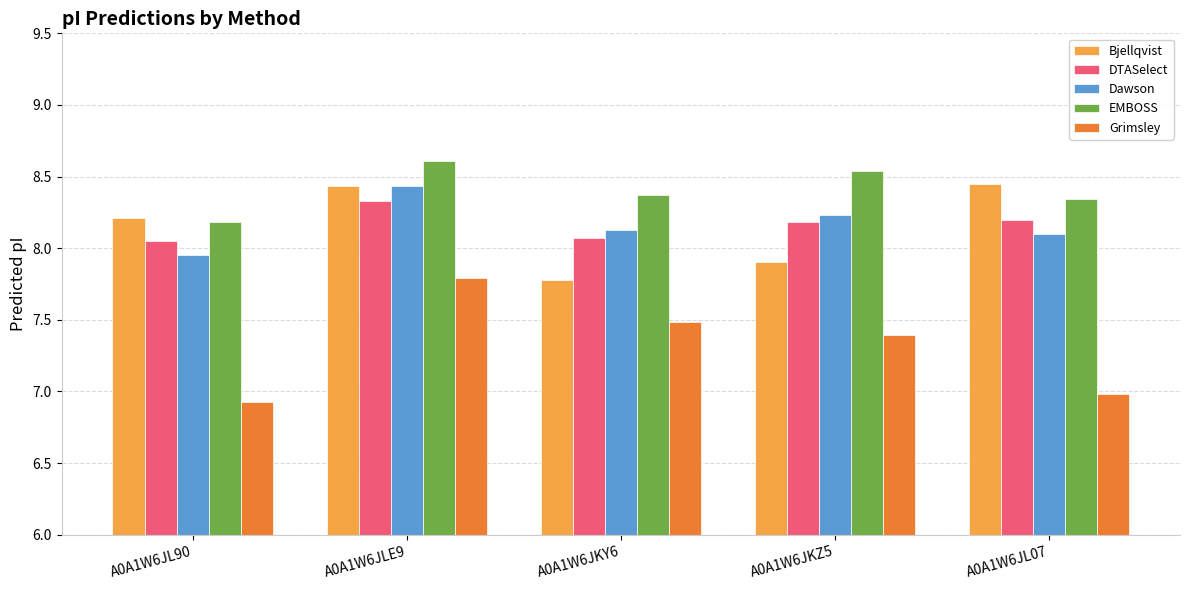

What is the approximate value of DTASelect at A0A1W6JKZ5?

8.2